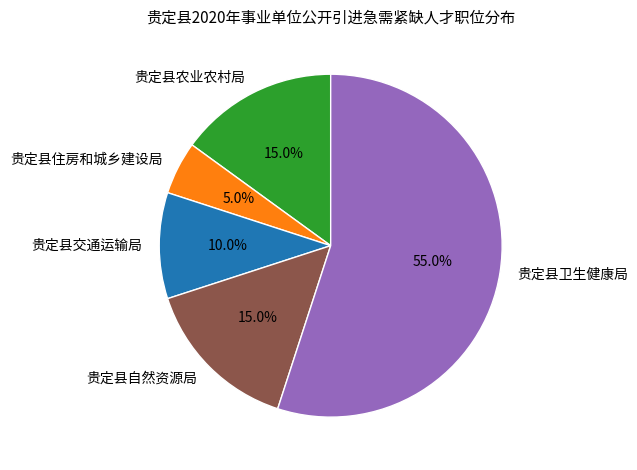

To the nearest percent, what portion does 贵定县交通运输局 represent?

10%